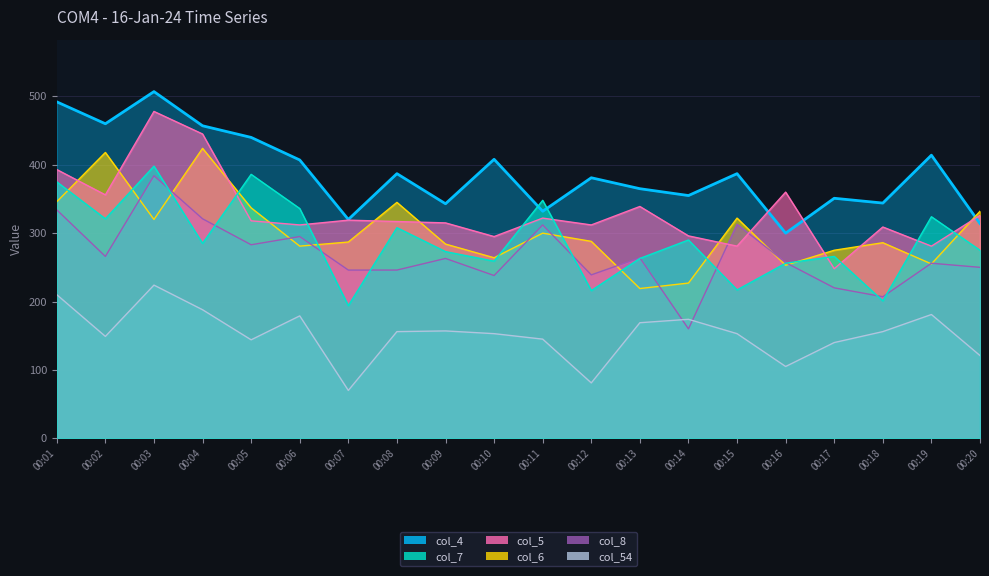

Where do col_7 and col_4 first cross each other?

00:10 and 00:11